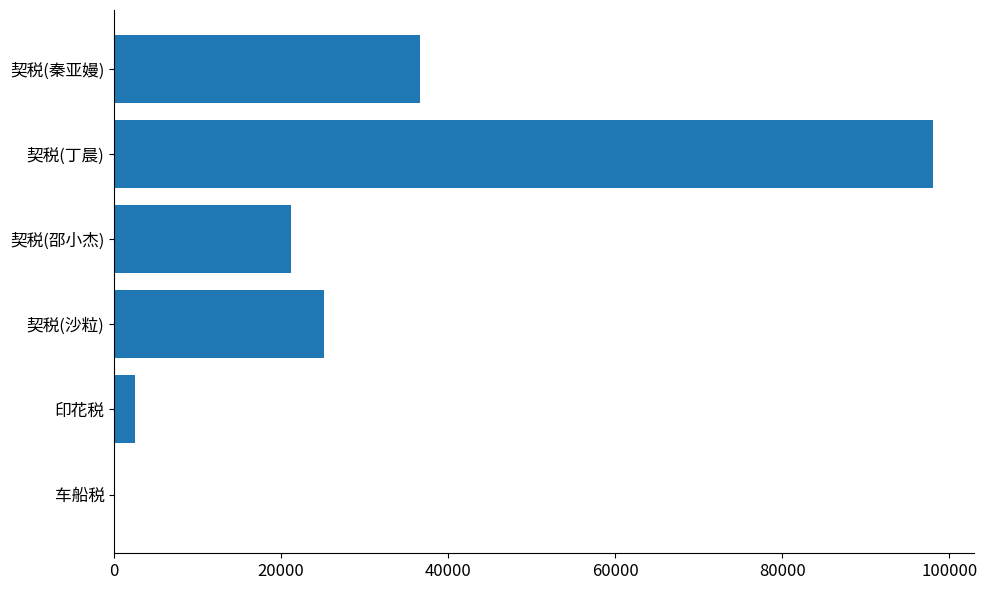

Between 印花税 and 车船税, which is larger?

印花税